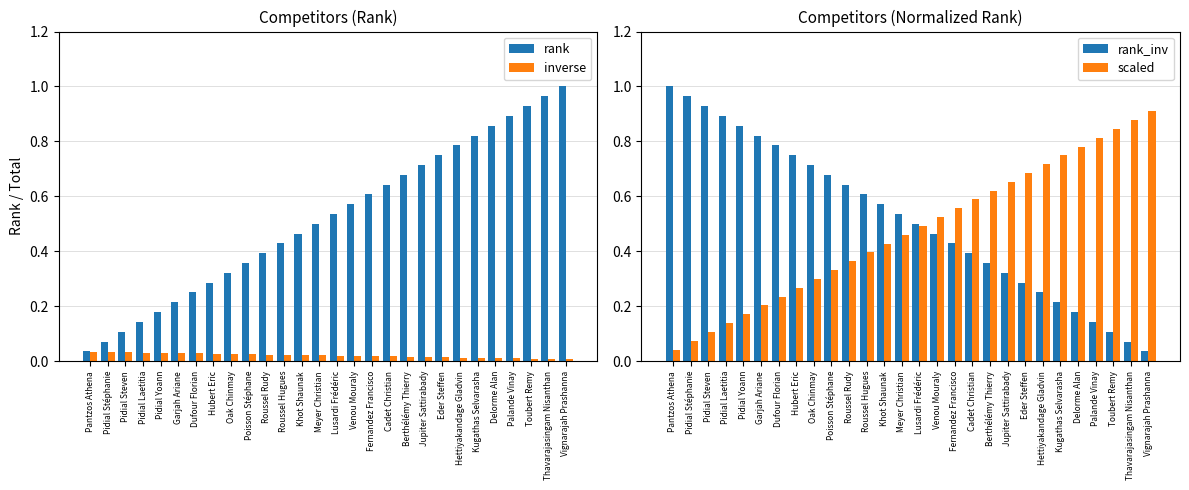

Is the value of inverse at Roussel Hugues greater than the value of rank at Fernandez Francisco?

No